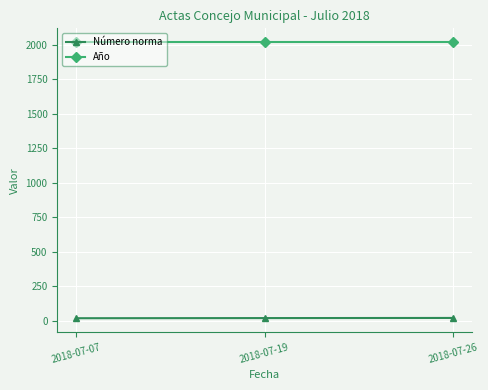

At 2018-07-19, list the series in order from largest to smallest.

Año, Número norma